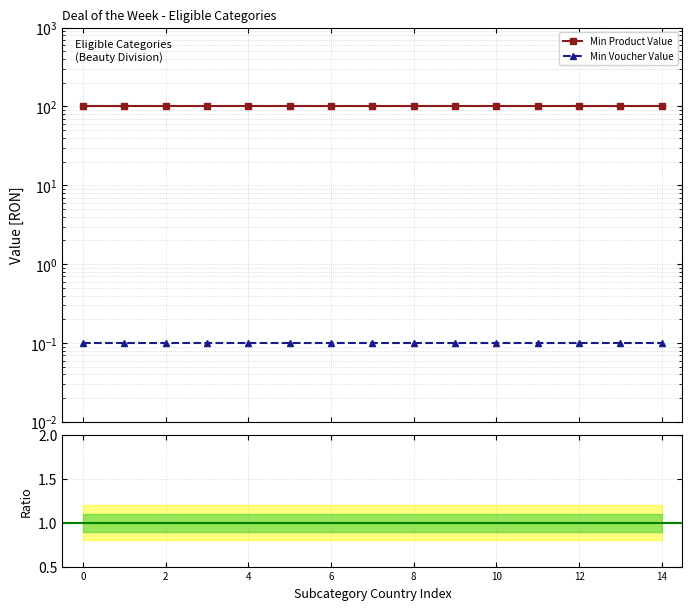

Which series changed the most between 8 and 14?

Min Product Value